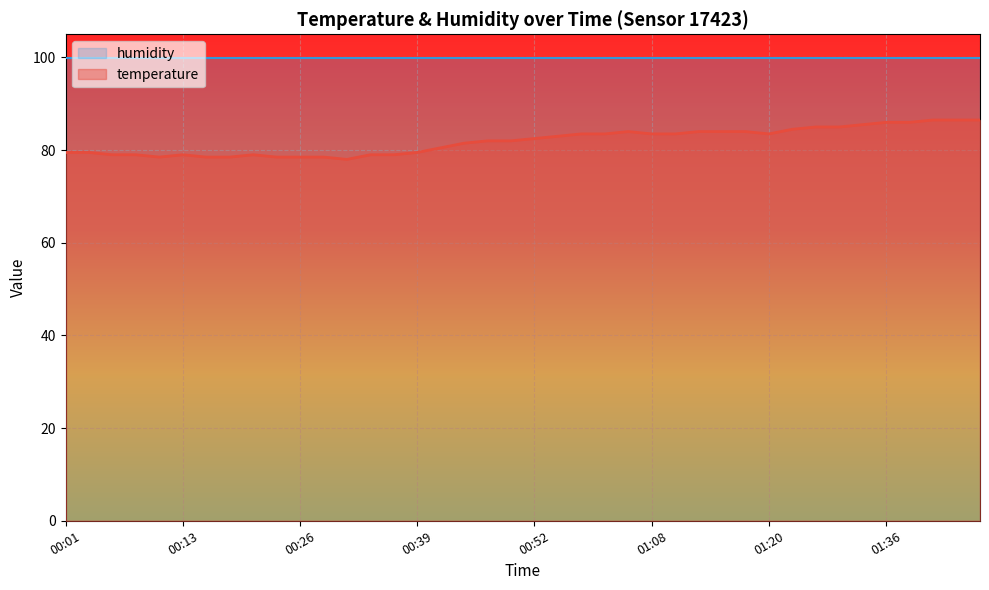

Reading left to right, what are all the values shown in this chart?

00:01=79.5	00:03=79.5	00:06=79.0	00:08=79.0	00:11=78.5	00:13=79.0	00:16=78.5	00:18=78.5	00:21=79.0	00:24=78.5	00:26=78.5	00:29=78.5	00:31=78.0	00:34=79.0	00:36=79.0	00:39=79.5	00:41=80.5	00:44=81.5	00:47=82.0	00:49=82.0	00:52=82.5	00:55=83.0	00:57=83.5	01:00=83.5	01:05=84.0	01:08=83.5	01:10=83.5	01:13=84.0	01:15=84.0	01:18=84.0	01:20=83.5	01:26=84.5	01:28=85.0	01:31=85.0	01:33=85.5	01:36=86.0	01:38=86.0	01:41=86.5	01:43=86.5	01:46=86.5